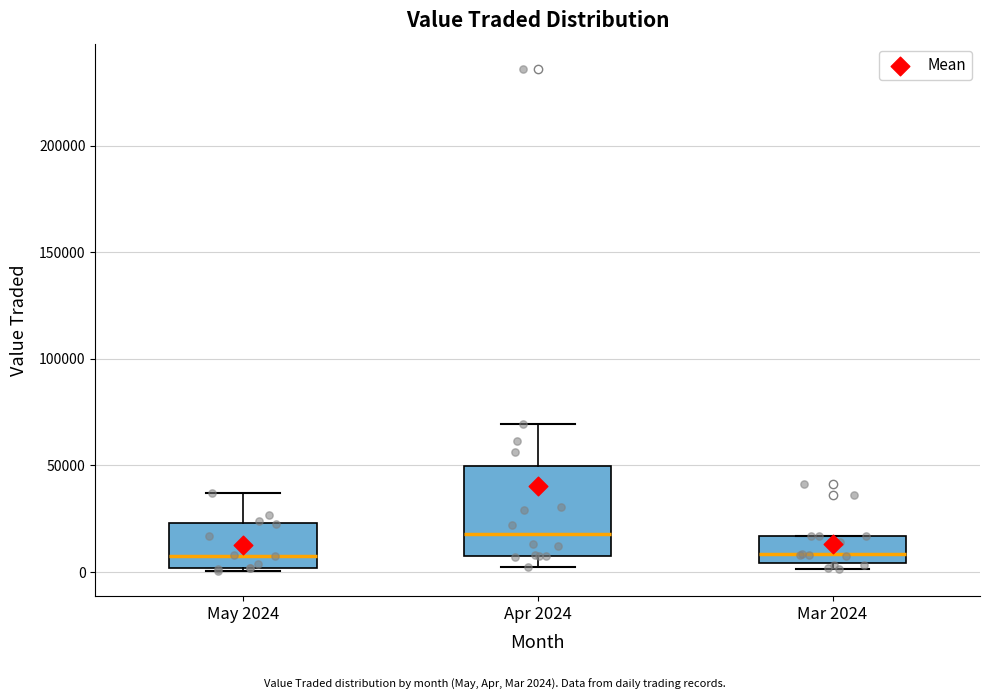

Reading left to right, read every box against the y-axis: the position of its median line, the range the box covers, and the ends of its whiskers. The values are not printed on the chart, so give them approximately, as read against the axis.

May 2024: median 10000, box 0 to 25000, whiskers 0 to 35000
Apr 2024: median 20000, box 10000 to 50000, whiskers 0 to 70000
Mar 2024: median 10000, box 5000 to 15000, whiskers 0 to 15000